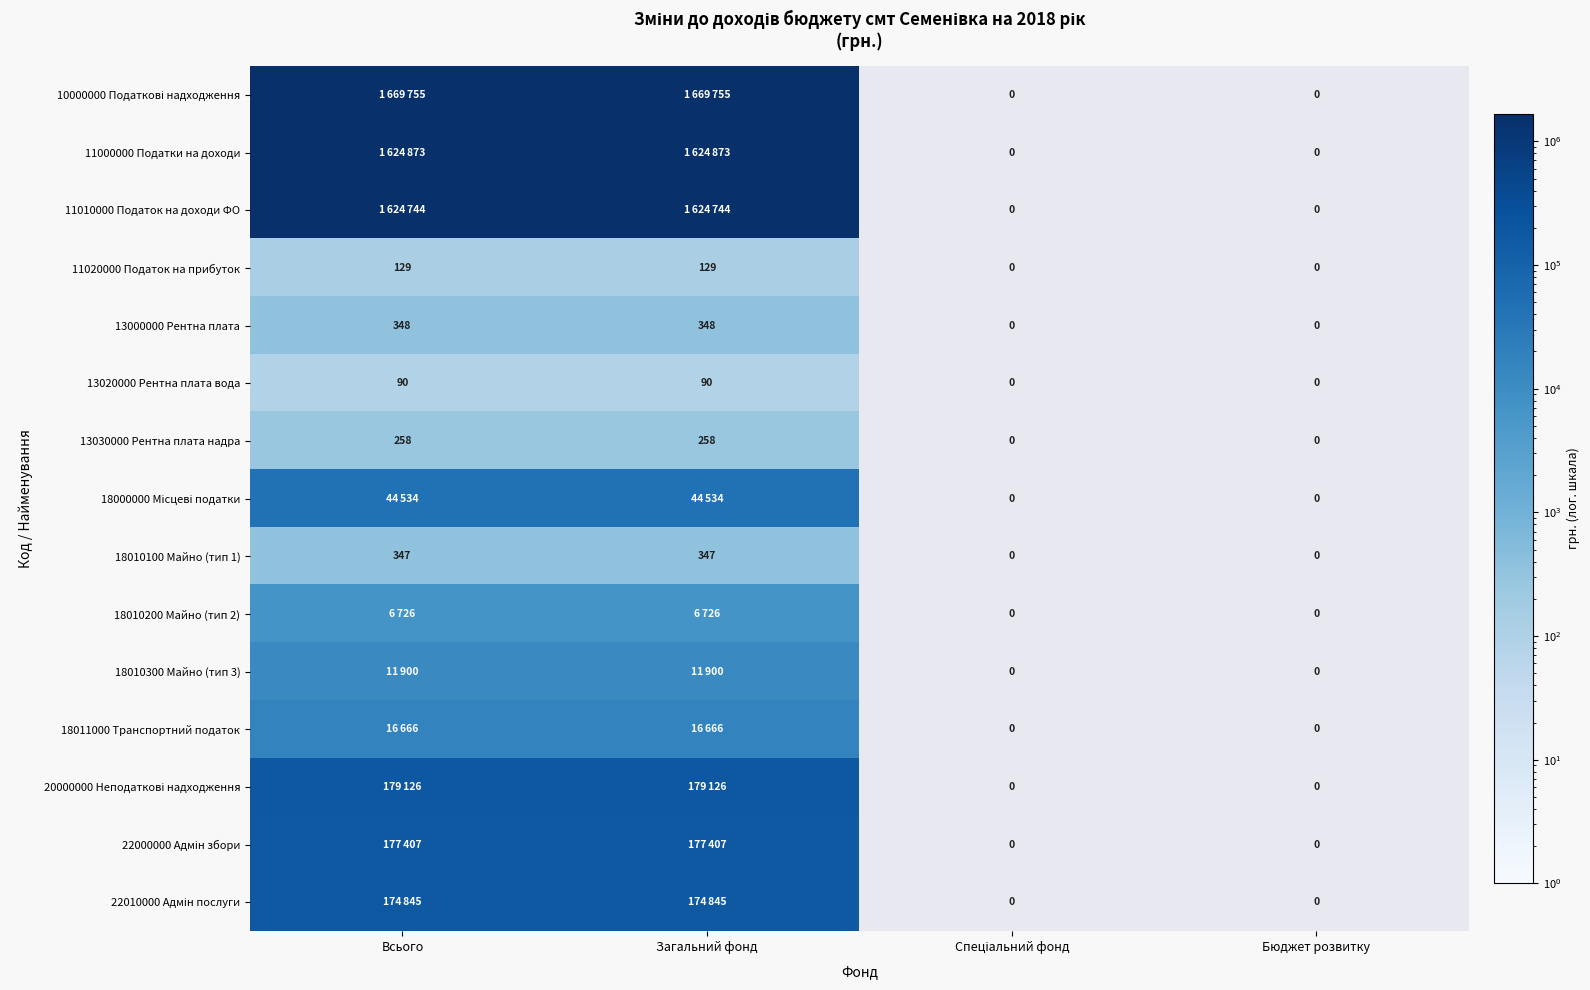

Which has a higher value, Спеціальний фонд or Загальний фонд?

Загальний фонд